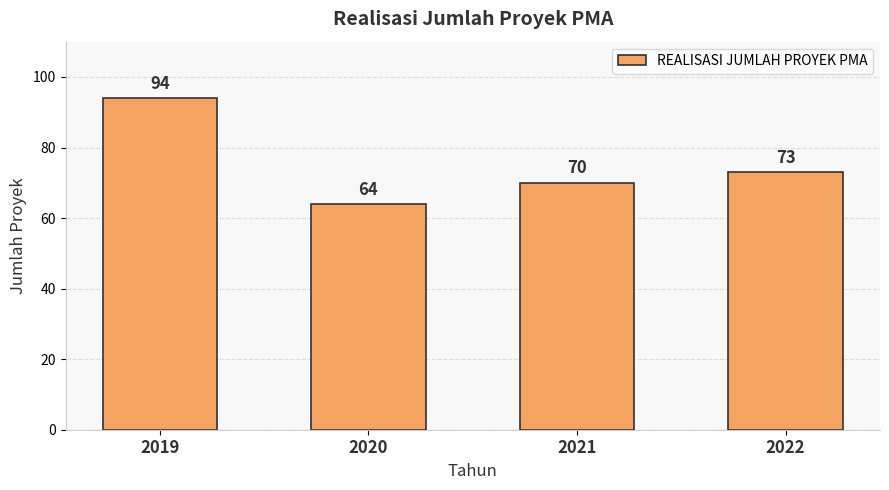

What is the approximate value at 2022?

73